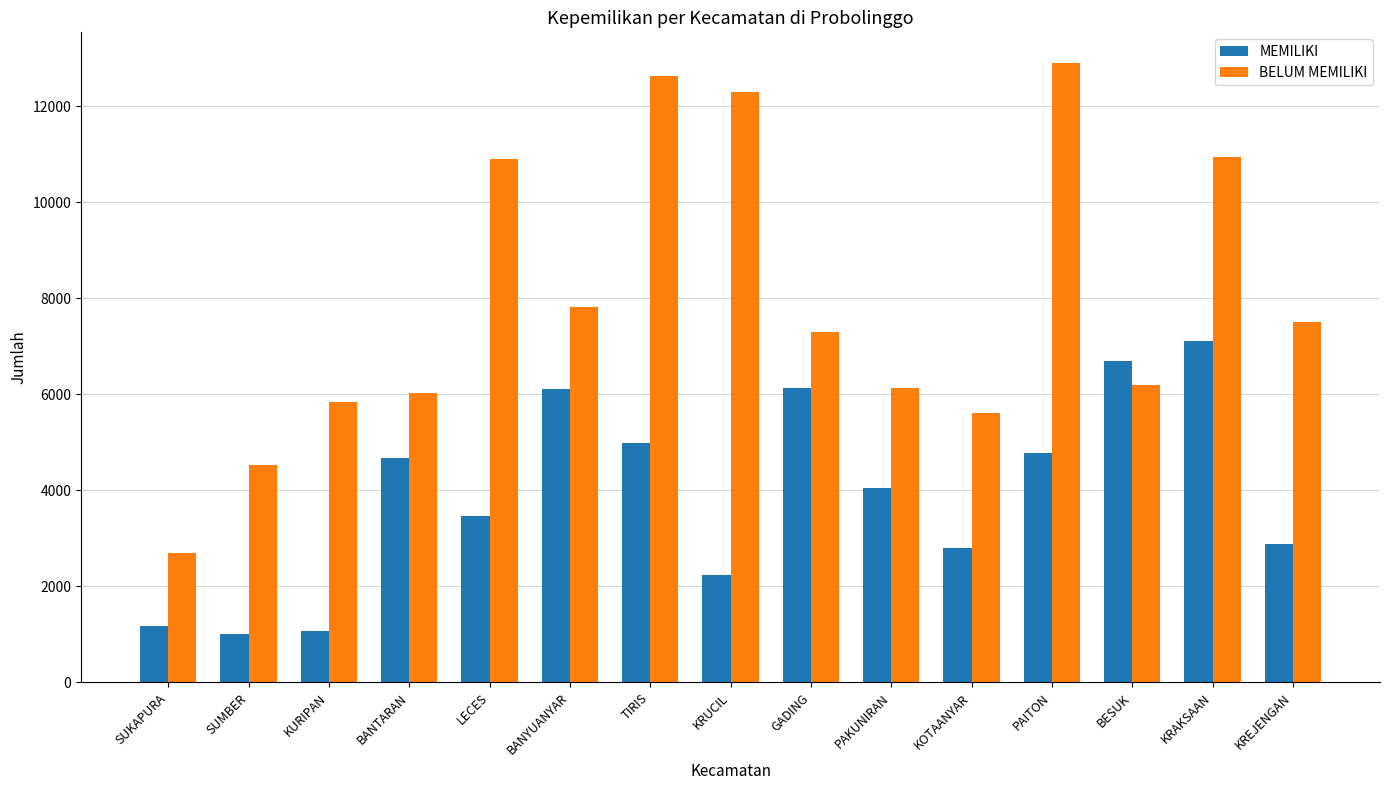

What is the greatest value displayed?

12898